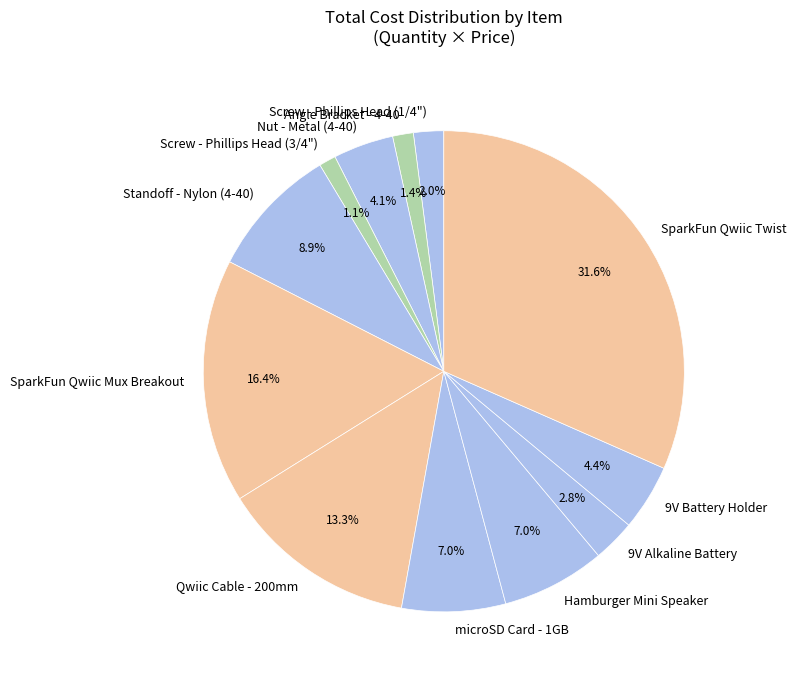

How many segments does this pie chart have?

12